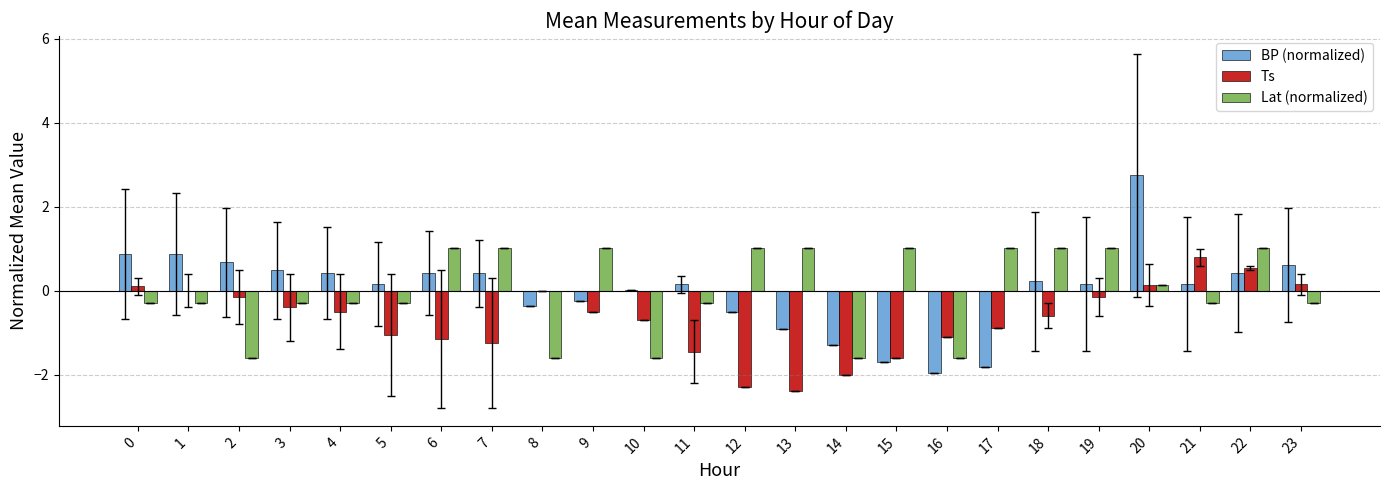

Is the value of Lat (normalized) at 5 greater than the value of Ts at 1?

No